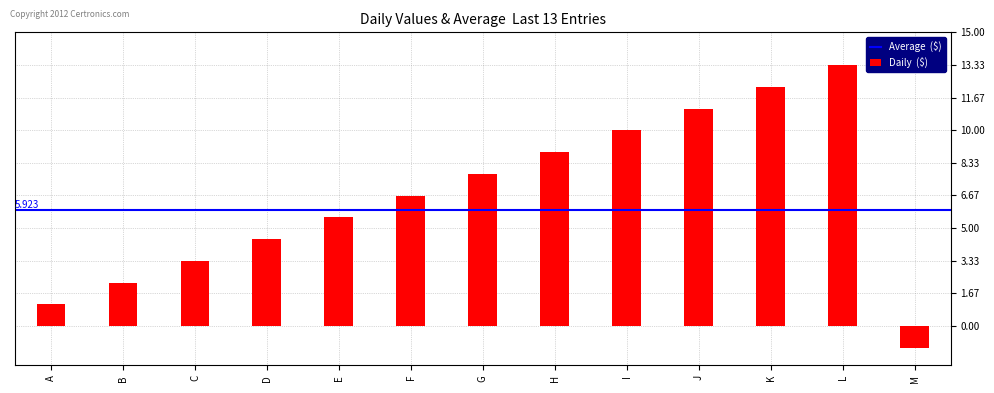

Between K and A, which is larger?

K